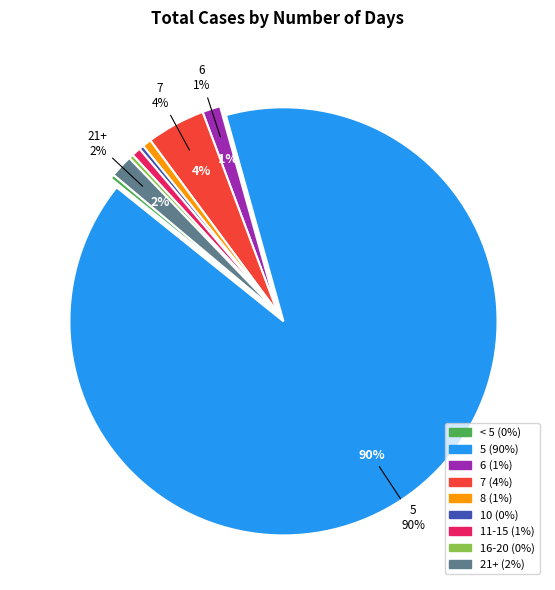

Is there any slice that represents more than half of the pie?

Yes